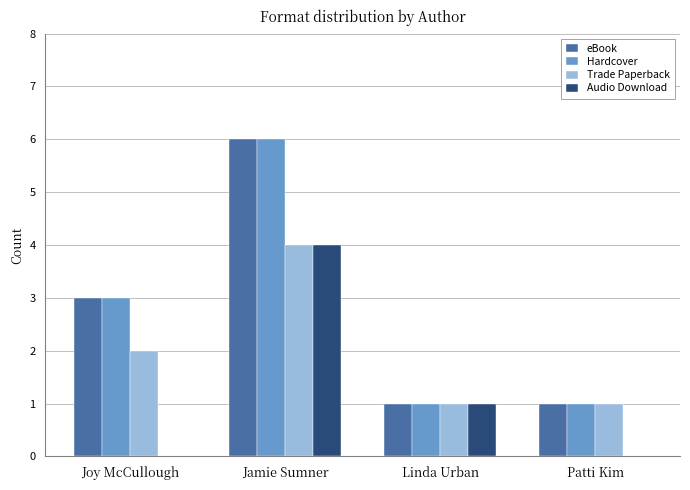

The Trade Paperback series shows 1 at Patti Kim. True or false?

True